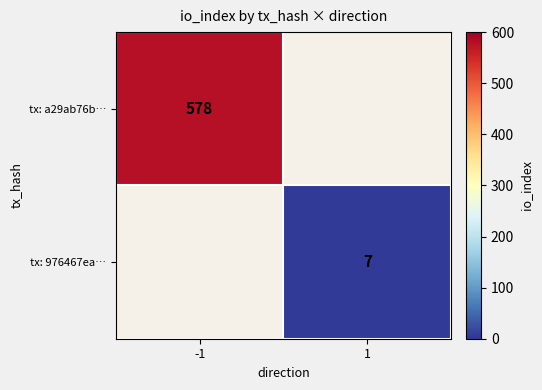

The value of tx: a29ab76b… at -1 is 350. True or false?

False